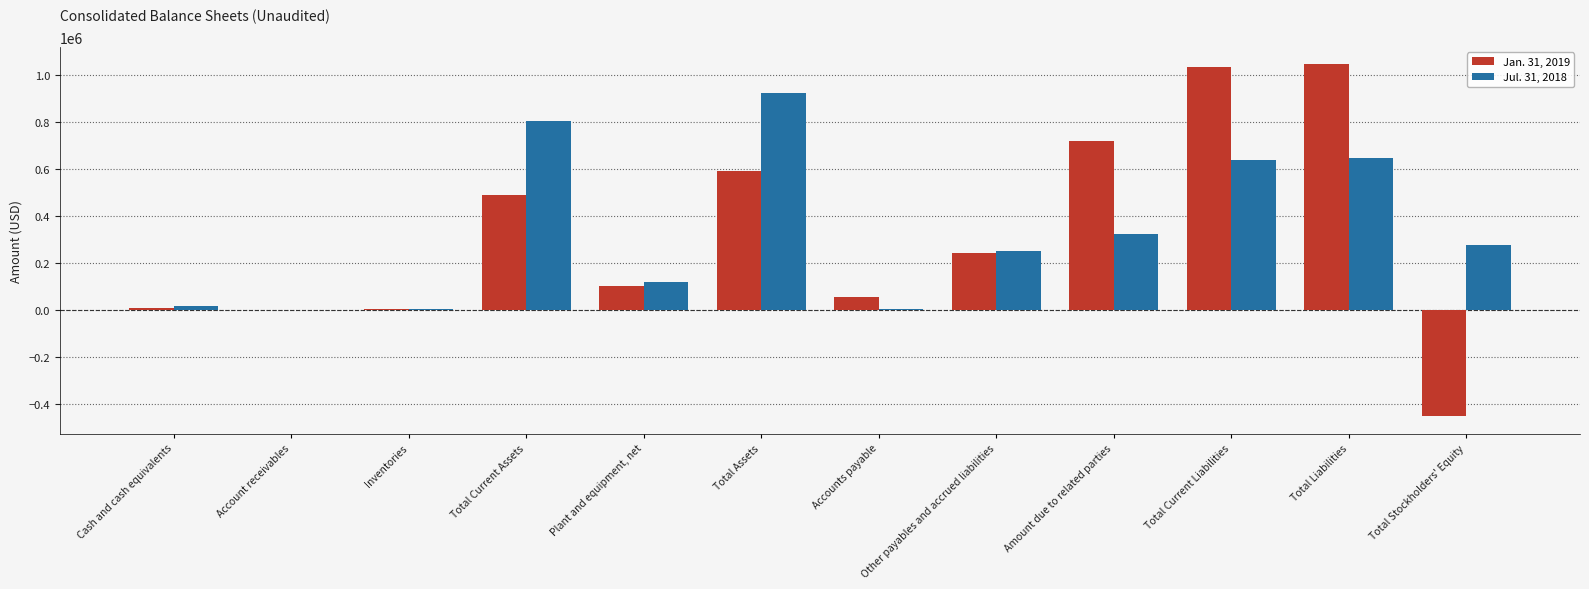

What is the total value across all series at Amount due to related parties?

1041643